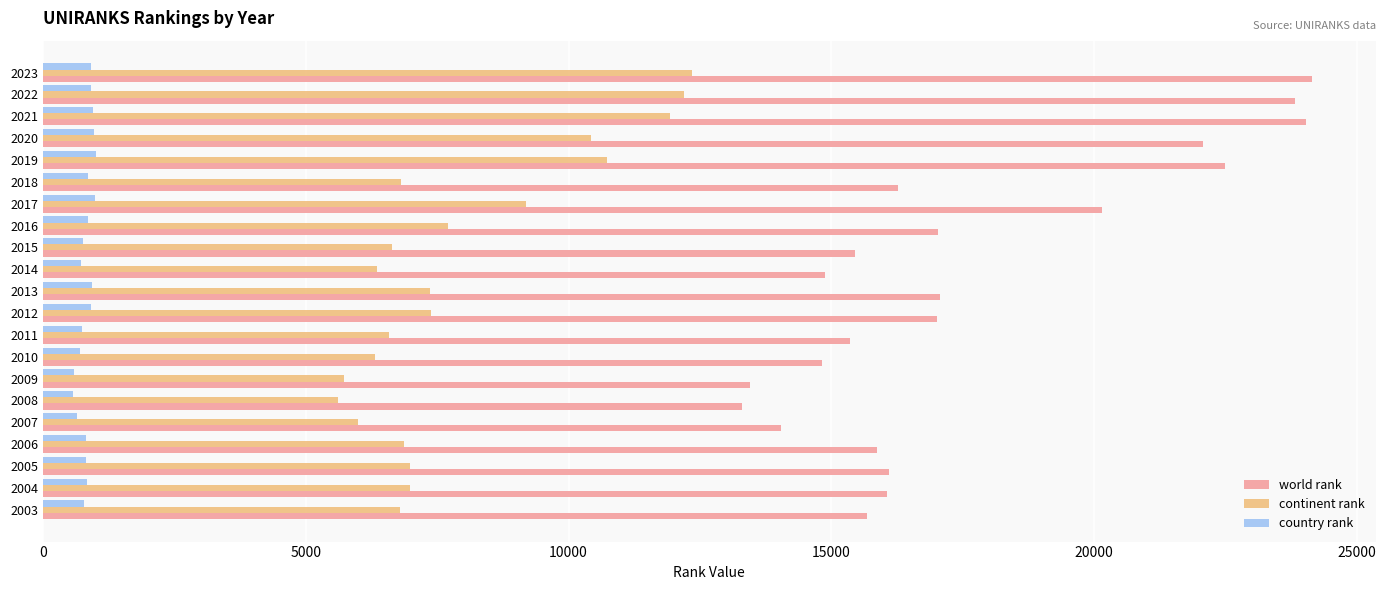

What is the total value across all series at 2012?

25306